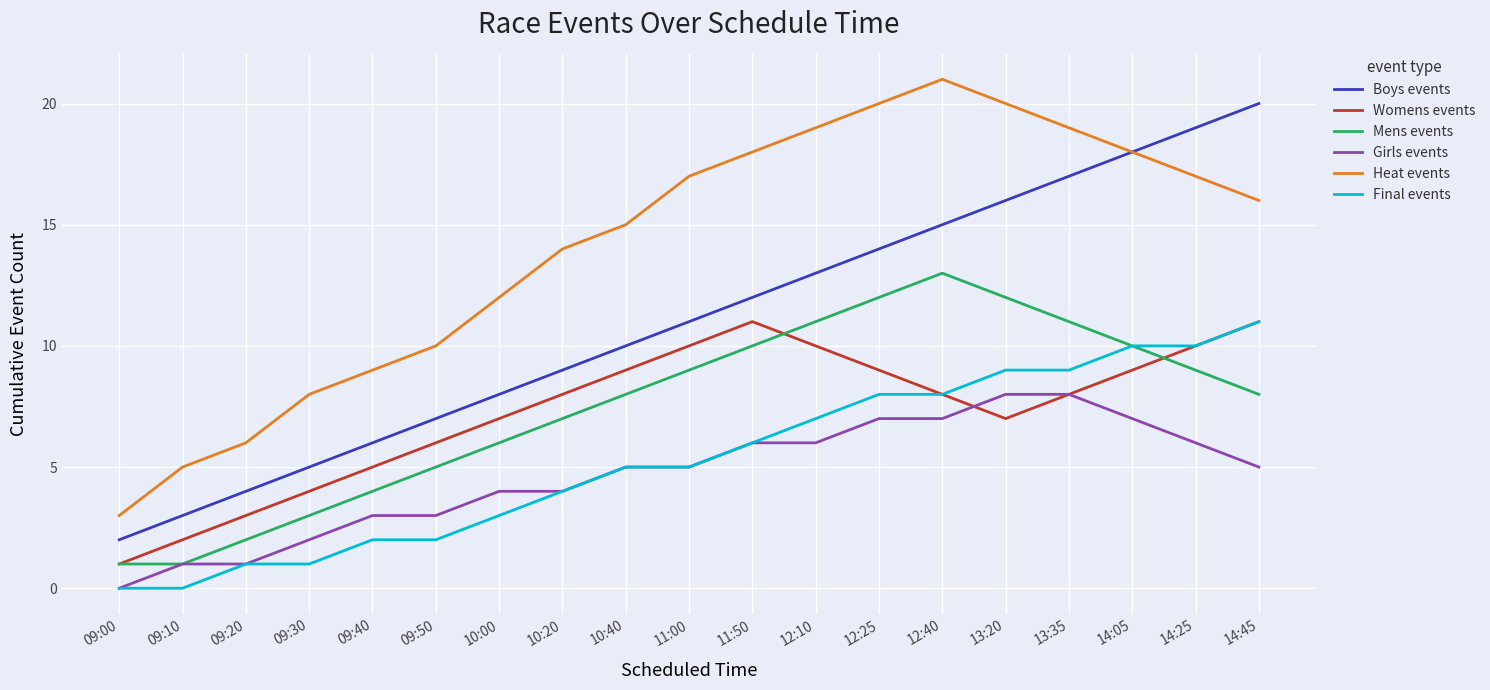

Reading left to right, what are all the values shown in this chart?

Boys events: 2	3	4	5	6	7	8	9	10	11	12	13	14	15	16	17	18	19	20
Womens events: 1	2	3	4	5	6	7	8	9	10	11	10	9	8	7	8	9	10	11
Mens events: 1	1	2	3	4	5	6	7	8	9	10	11	12	13	12	11	10	9	8
Girls events: 0	1	1	2	3	3	4	4	5	5	6	6	7	7	8	8	7	6	5
Heat events: 3	5	6	8	9	10	12	14	15	17	18	19	20	21	20	19	18	17	16
Final events: 0	0	1	1	2	2	3	4	5	5	6	7	8	8	9	9	10	10	11